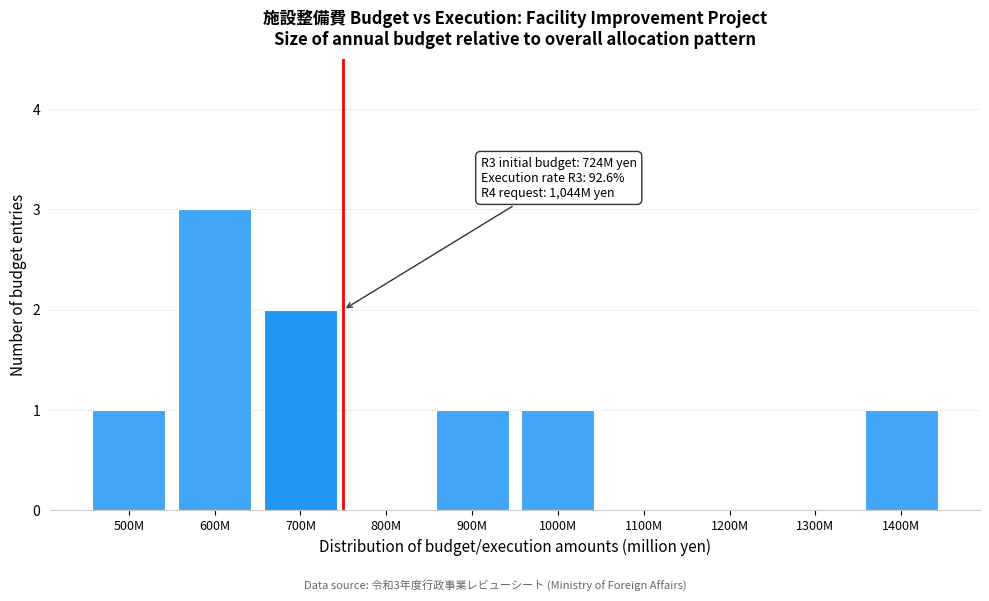

Reading left to right, list all the values displayed in this chart.

500M=1	600M=3	700M=2	800M=0	900M=1	1000M=1	1100M=0	1200M=0	1300M=0	1400M=1